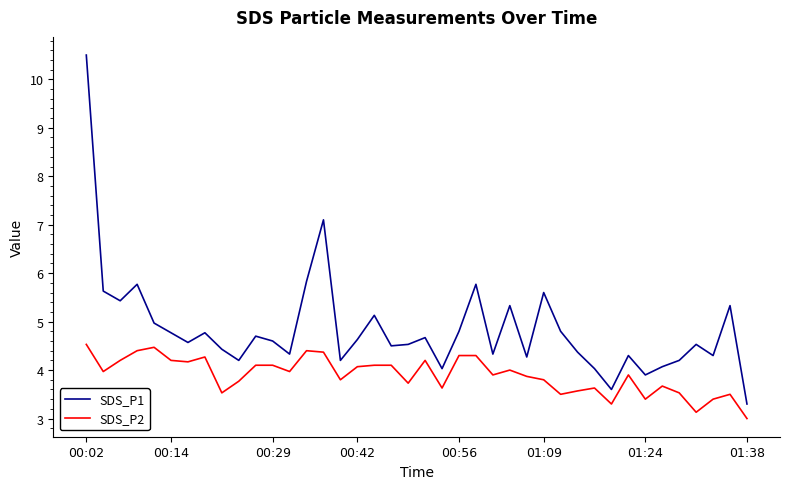

What is the difference between the maximum and minimum values in the SDS_P2 series?

1.5